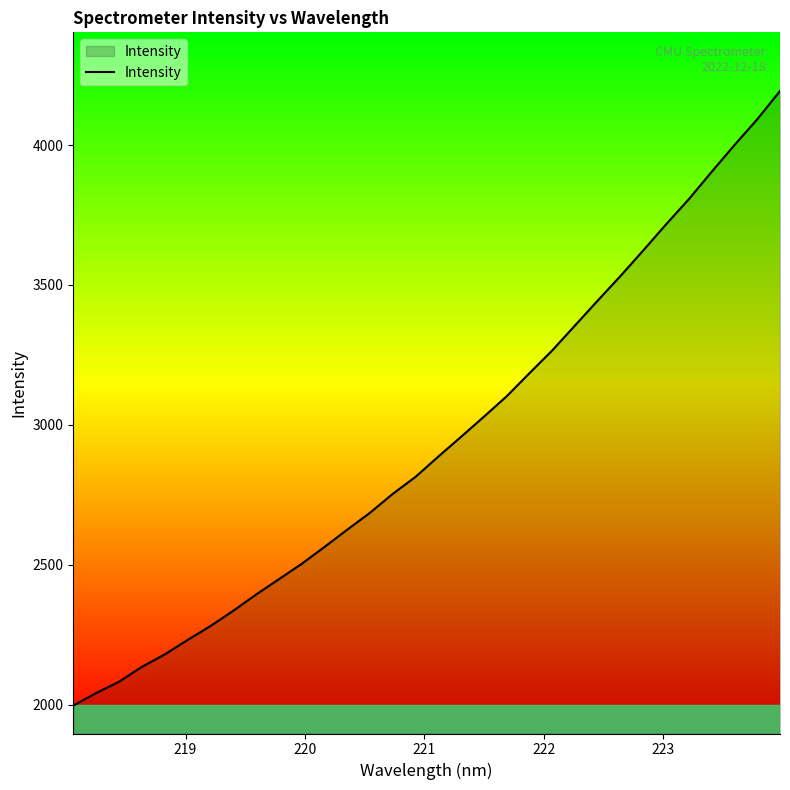

What is the smallest value displayed?

1997.2